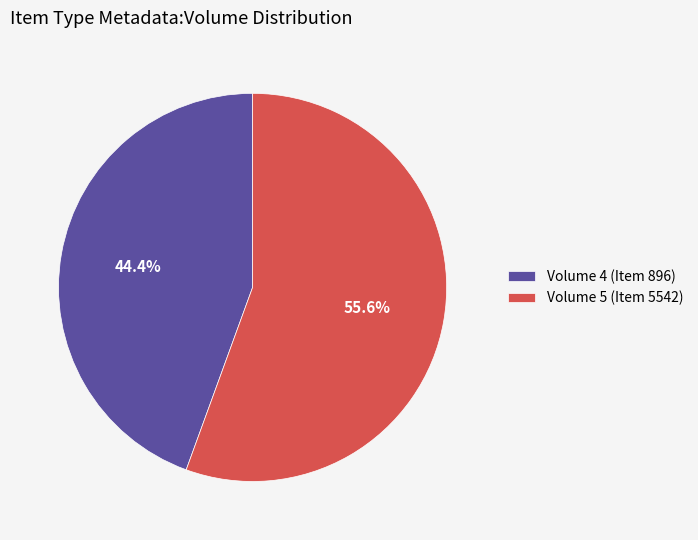

What percentage is the Volume 5 slice, to the nearest percent?

56%